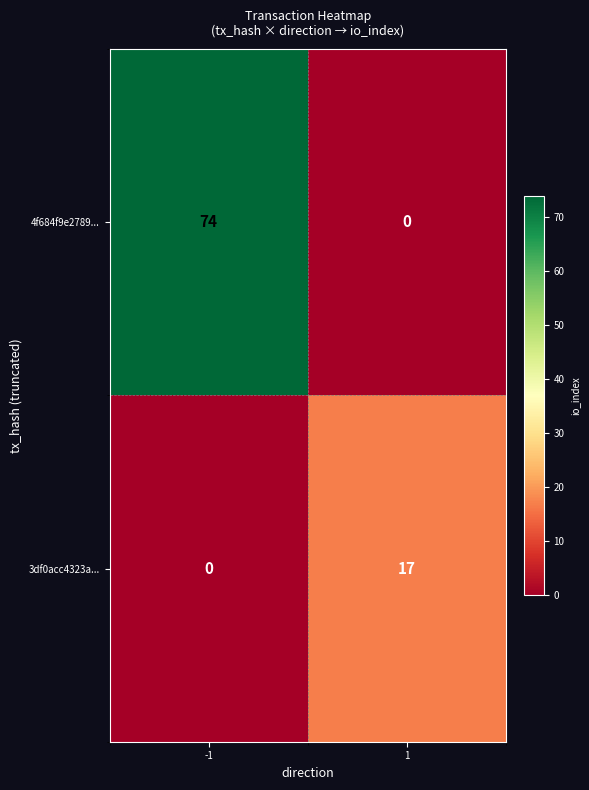

Reading left to right, what are all the values shown in this chart?

4f684f9e2789...: -1=74	1=0
3df0acc4323a...: -1=0	1=17